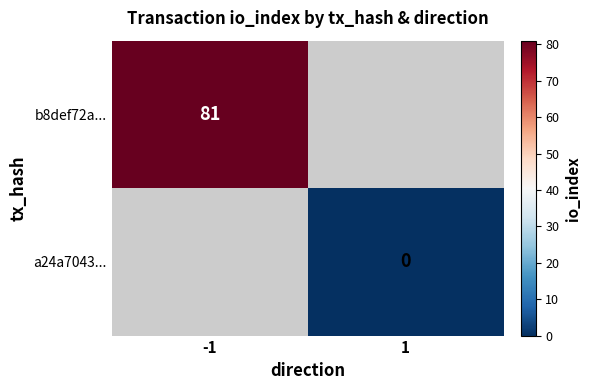

True or false: b8def72a... has a value of 81 at -1.

True